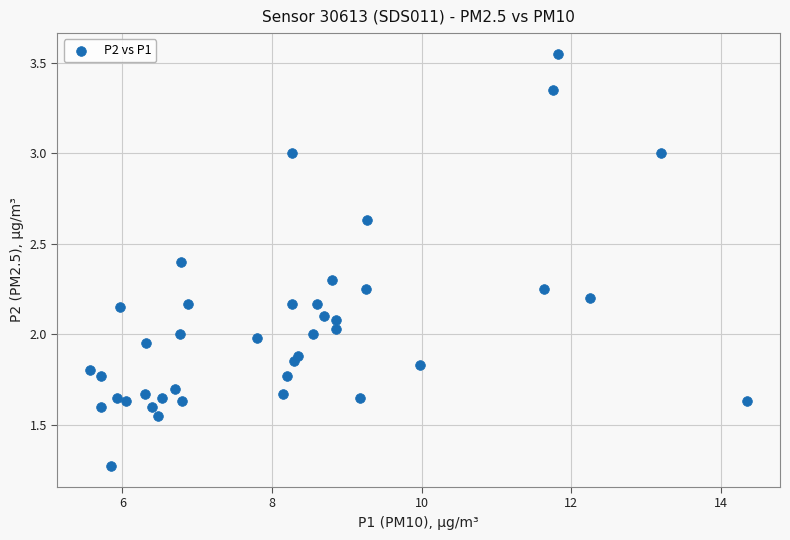

What is the range of X values (max minus min)?

8.8